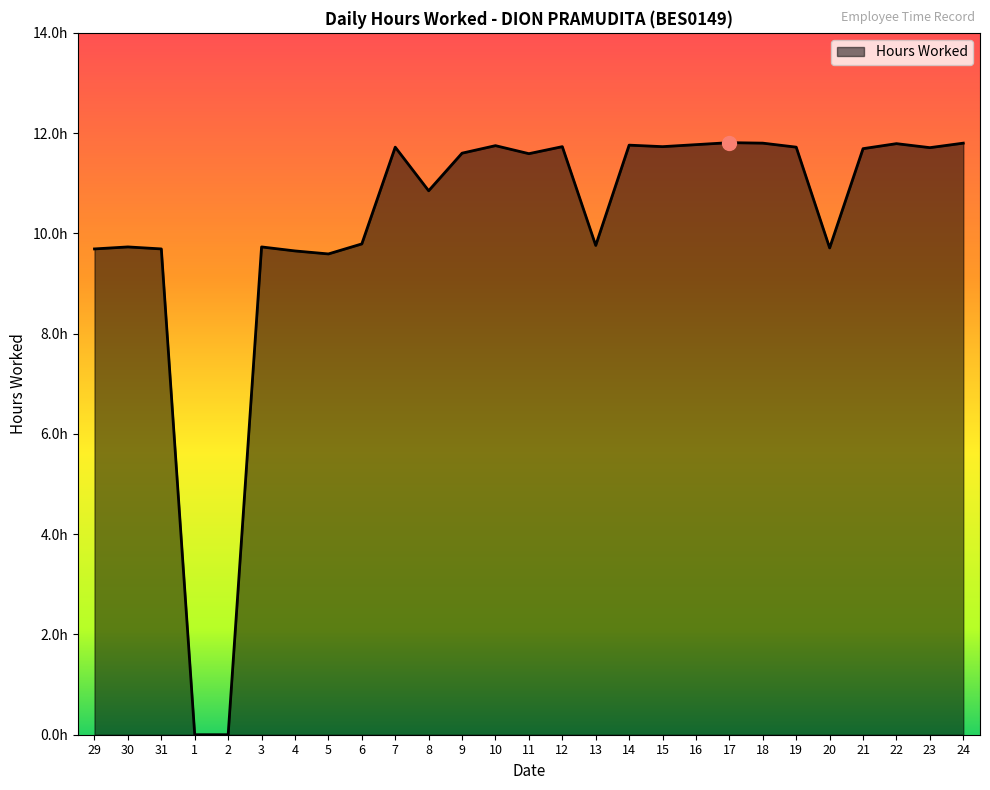

Reading left to right, what are all the values shown in this chart?

29=9.7	30=9.7	31=9.7	1=0.0	2=0.0	3=9.7	4=9.7	5=9.6	6=9.8	7=11.7	8=10.8	9=11.6	10=11.8	11=11.6	12=11.7	13=9.8	14=11.8	15=11.7	16=11.8	17=11.8	18=11.8	19=11.7	20=9.7	21=11.7	22=11.8	23=11.7	24=11.8